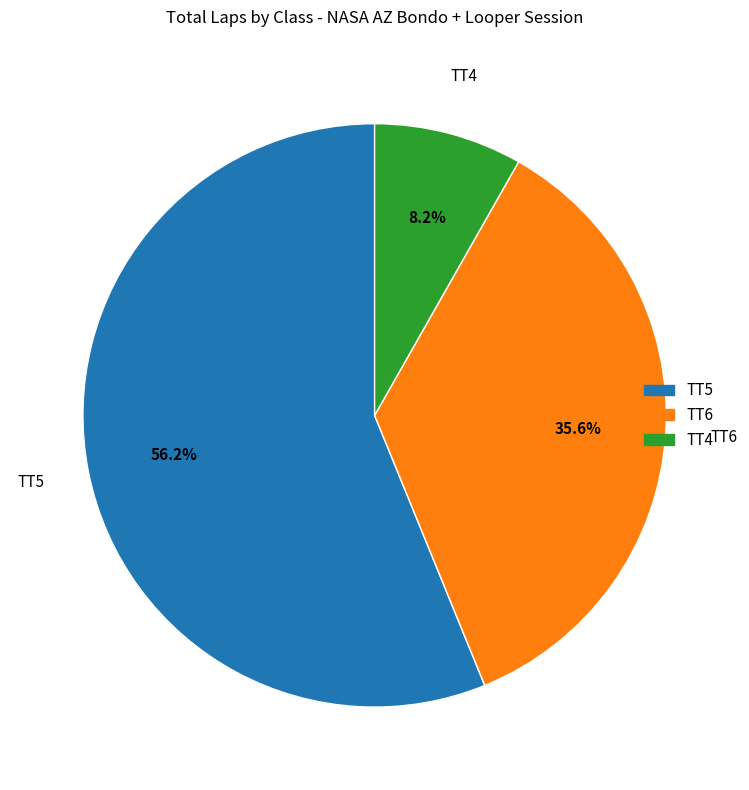

What percentage do TT6 and TT4 together represent?

43.8%